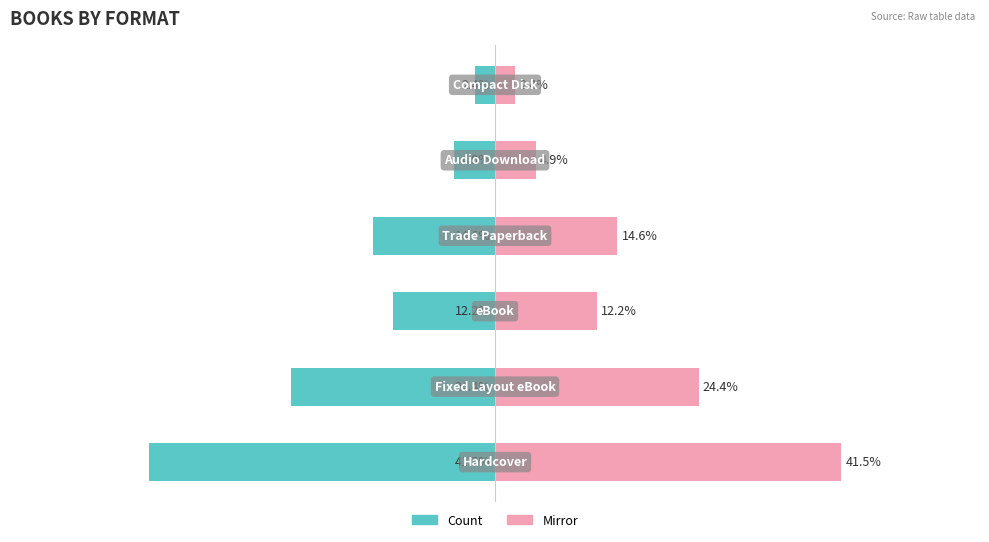

What is the difference between the Count (left) values at 1 and 5?

22.0